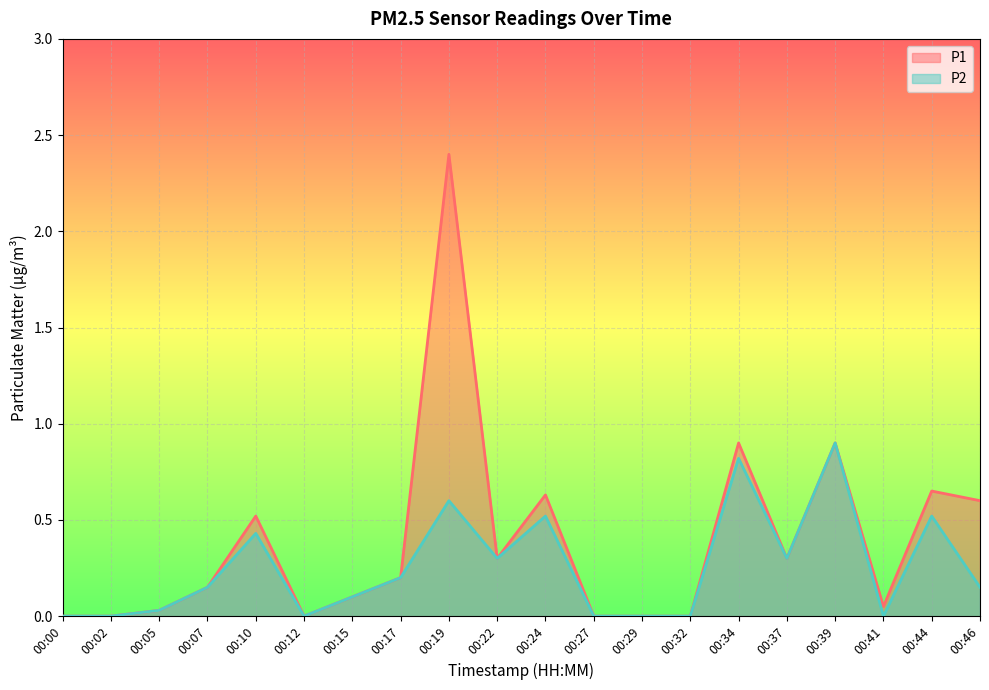

Does the chart display data point markers on the line(s)?

No